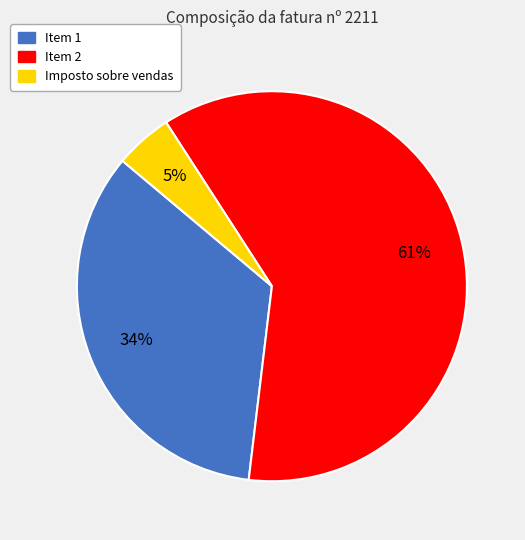

How many slices are in this pie chart?

3